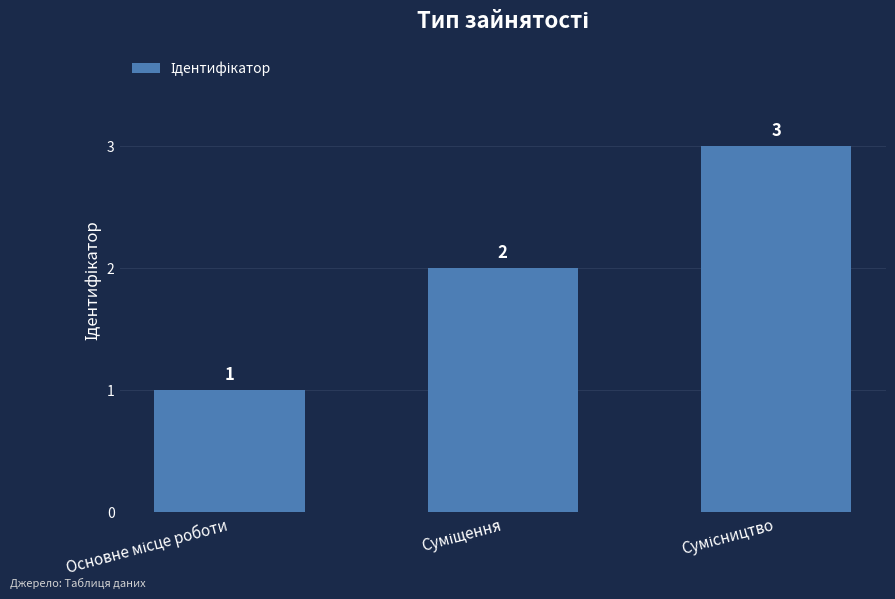

What is the maximum value shown in the chart?

3